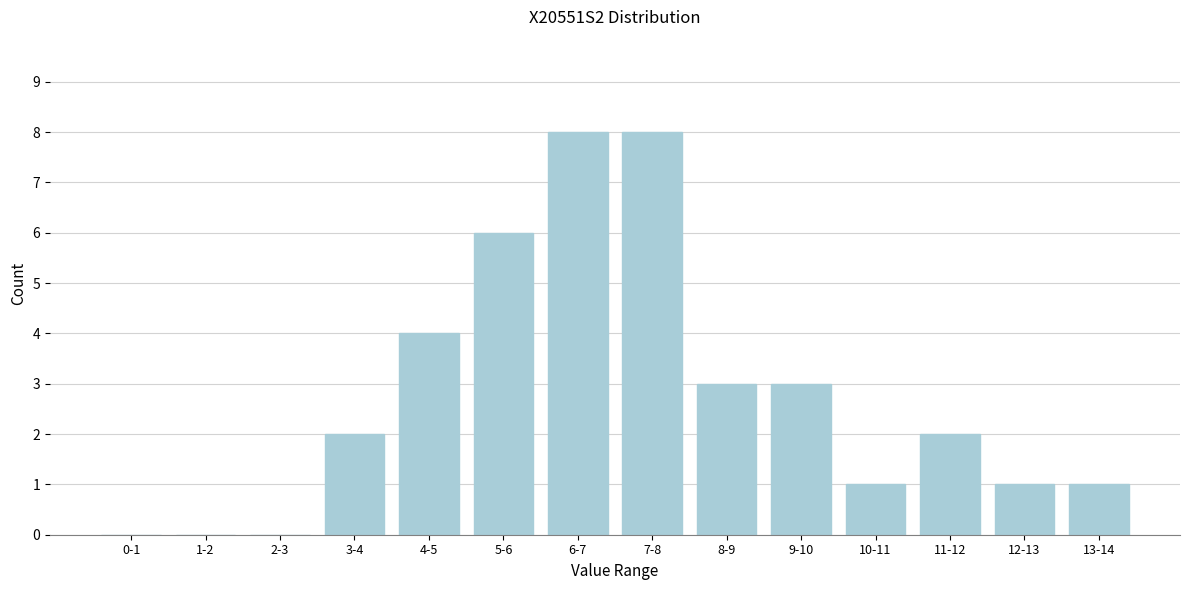

Reading left to right, list all the values displayed in this chart.

0-1=0	1-2=0	2-3=0	3-4=2	4-5=4	5-6=6	6-7=8	7-8=8	8-9=3	9-10=3	10-11=1	11-12=2	12-13=1	13-14=1